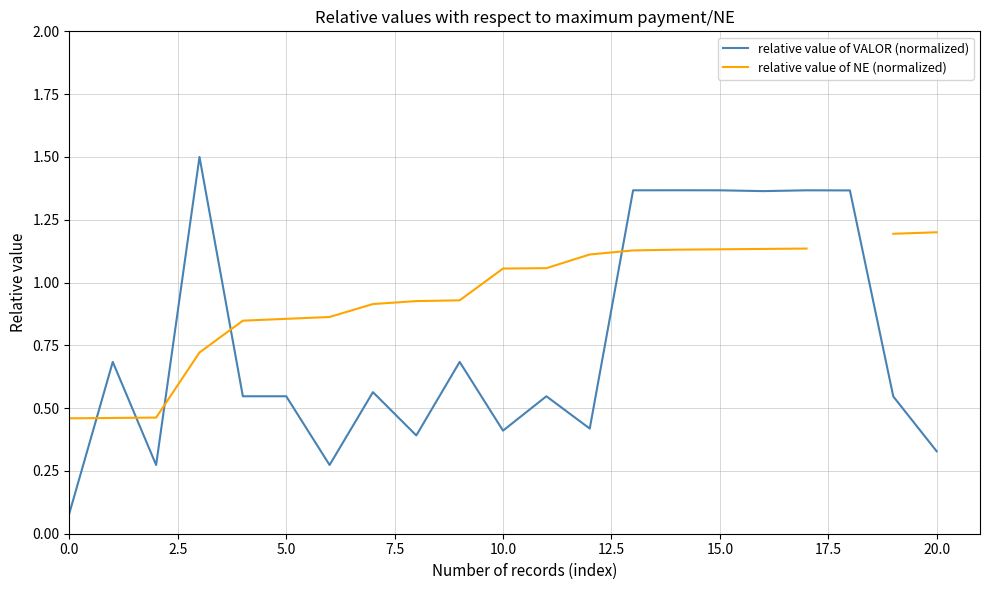

What are all the series names shown in the legend?

relative value of VALOR (normalized), relative value of NE (normalized)